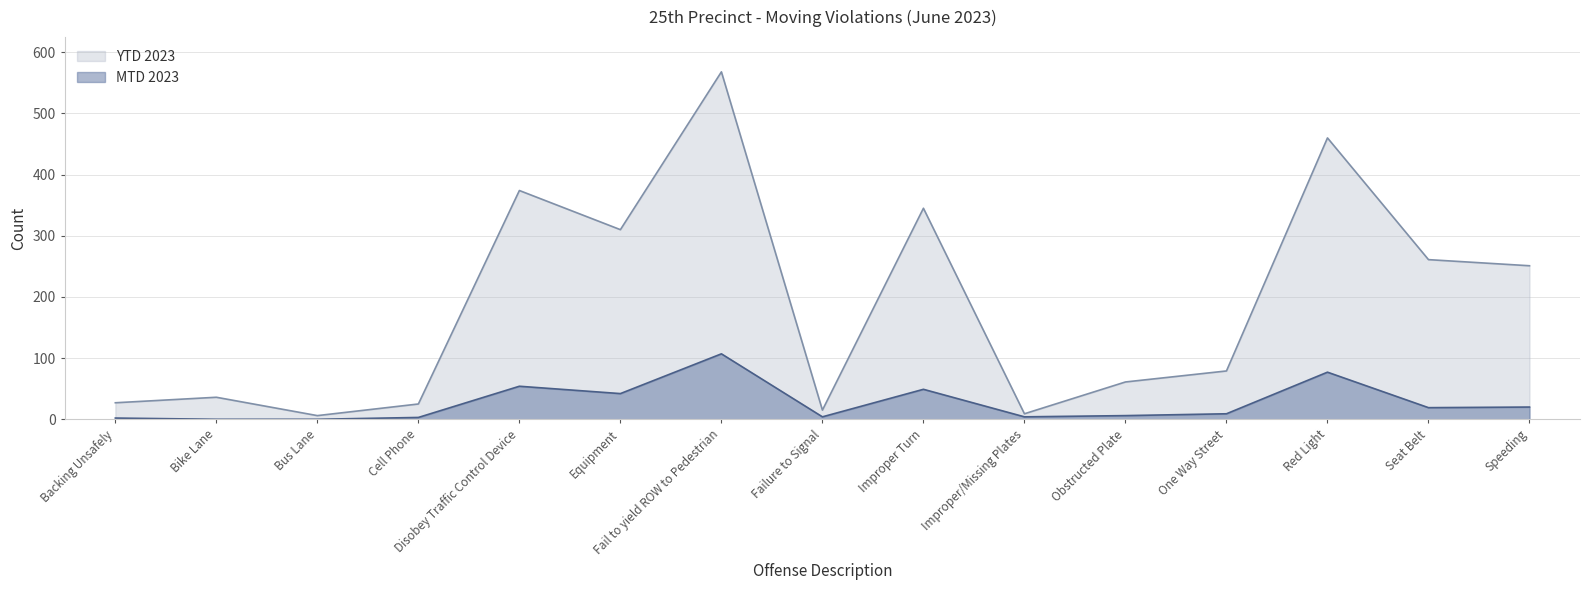

What is the difference between the highest and lowest values at Red Light?

383